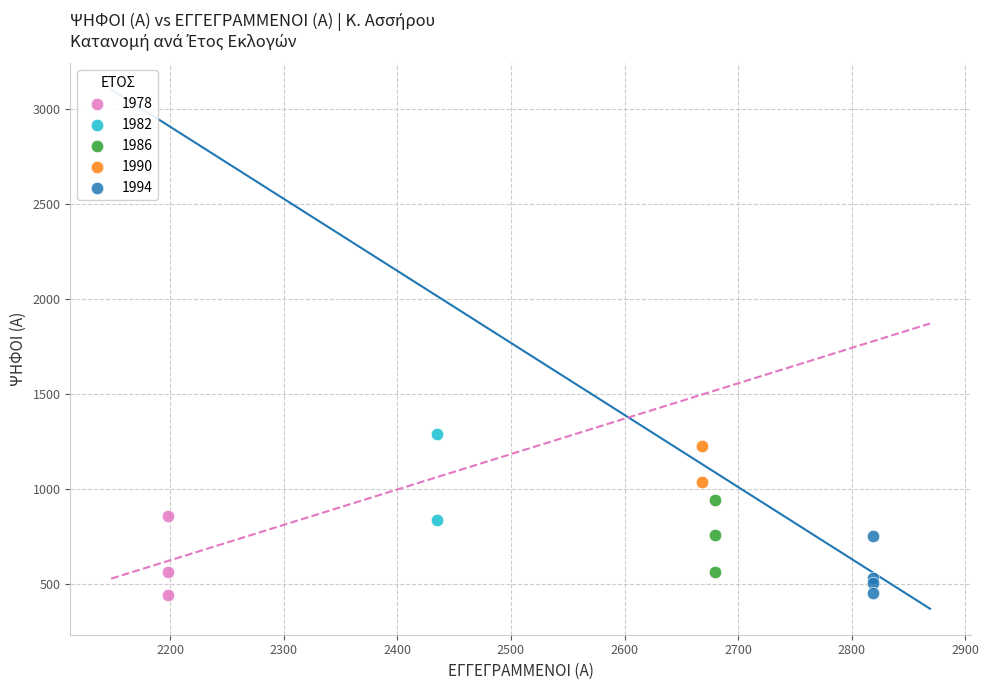

What are all the series names shown in the legend?

1978, 1982, 1986, 1990, 1994